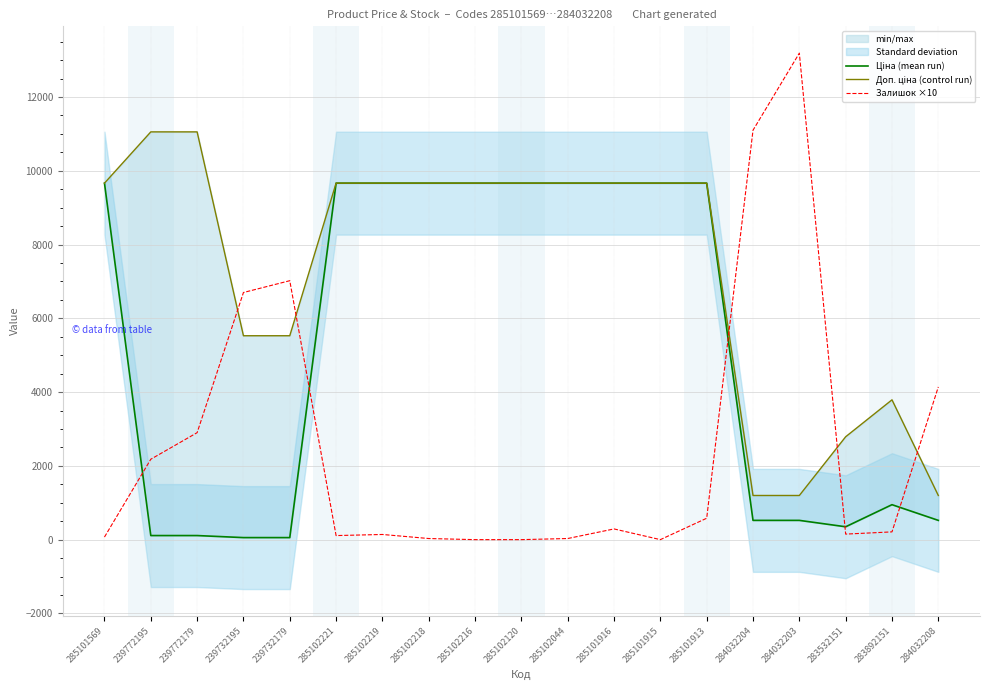

True or false: Доп. ціна (control run) has a value of 7724.5 at 239732195.

False